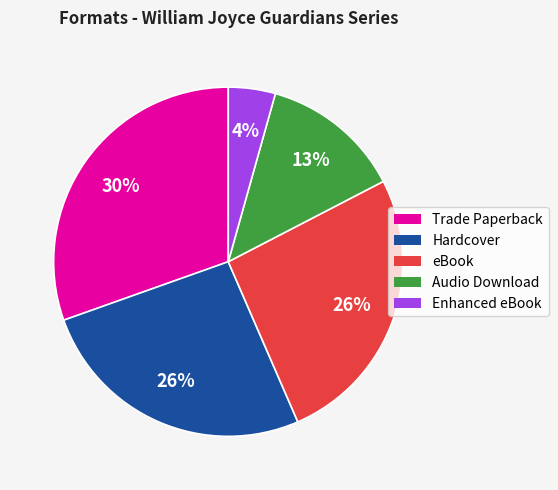

How many slices are in this pie chart?

5